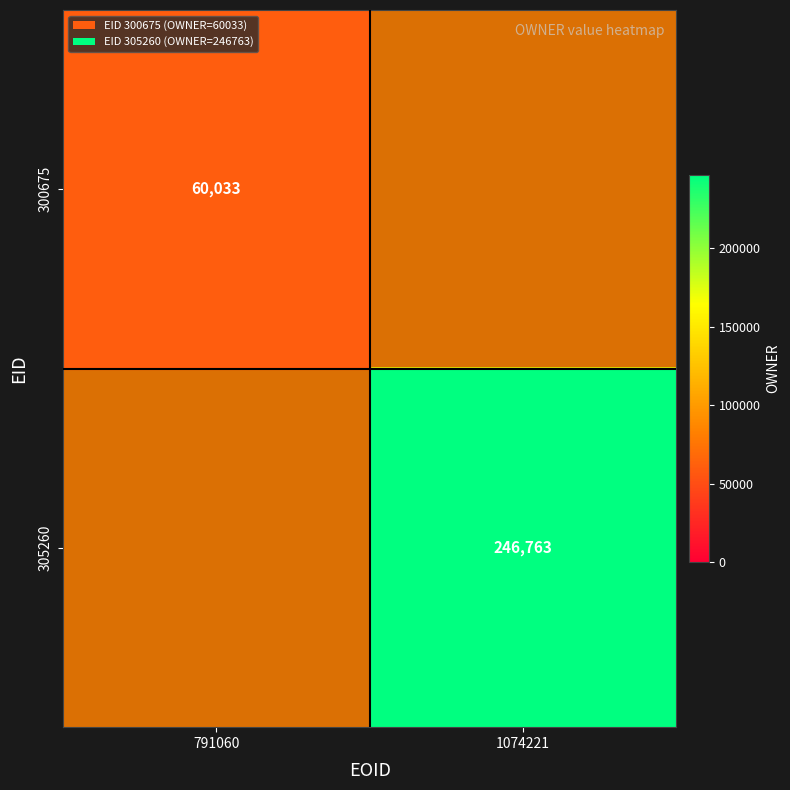

The value of 300675 at 791060 is 60033.0. True or false?

True